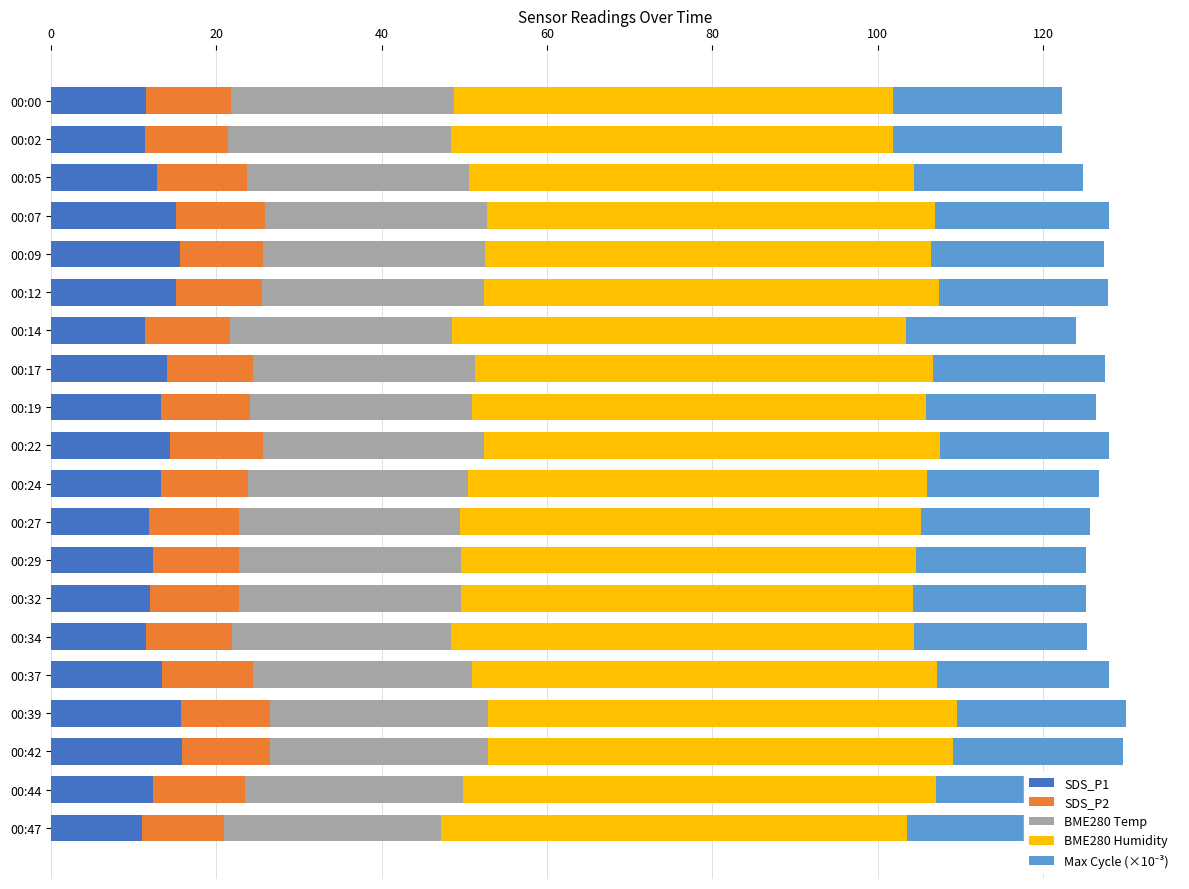

The BME280 Temp series shows 26.3 at 00:44. True or false?

True